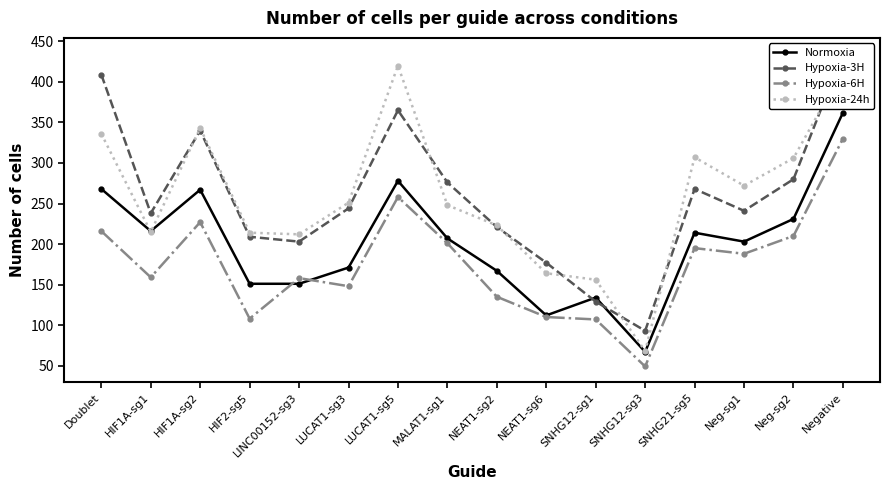

True or false: Hypoxia-6H and Hypoxia-3H cross at least once.

False